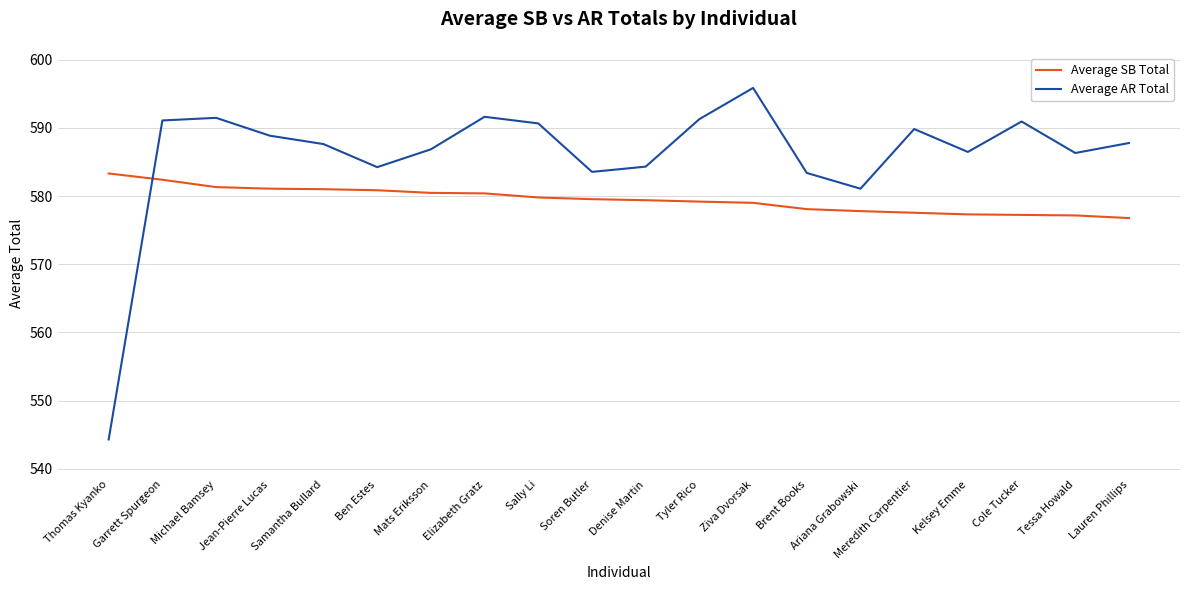

Rank the series at Jean-Pierre Lucas from highest to lowest value.

Average AR Total, Average SB Total